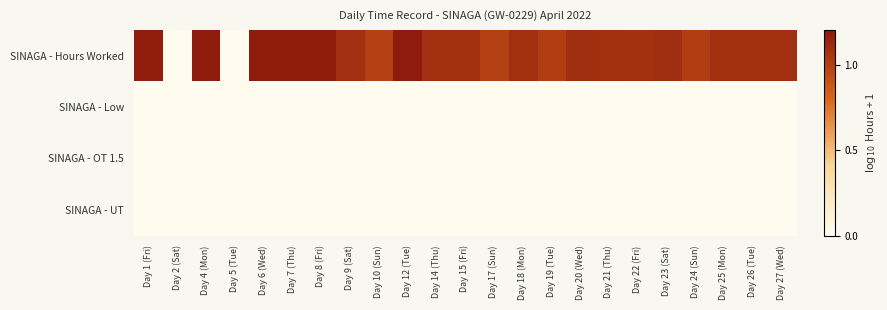

What is the maximum value shown in the chart?

1.2